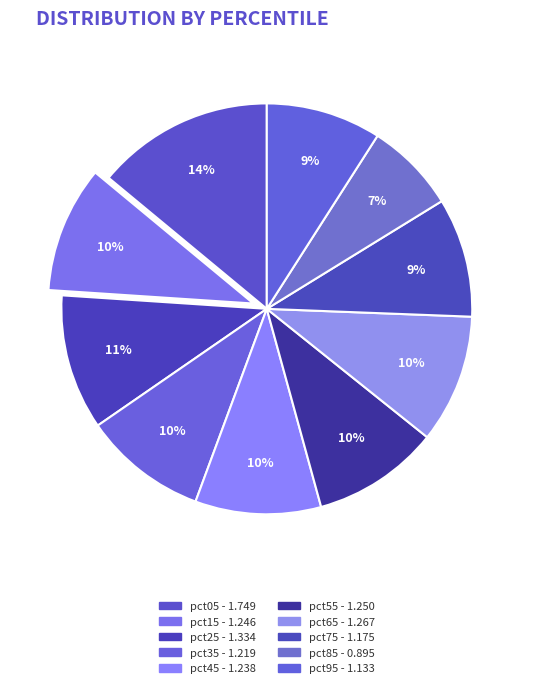

To the nearest percent, what portion does pct95 represent?

9%